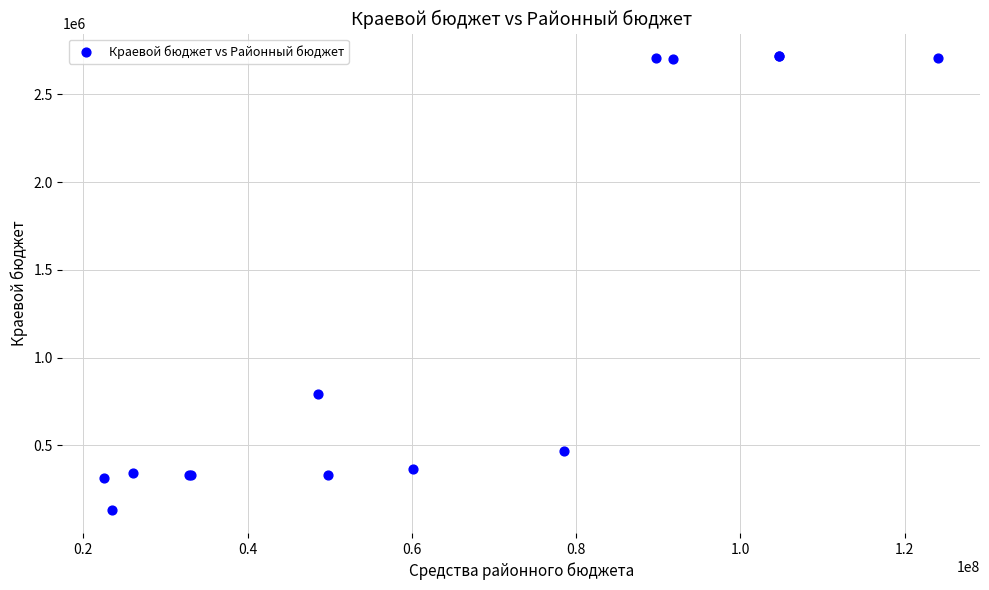

What Y value in the scatter plot is closest to 1423666?

795995